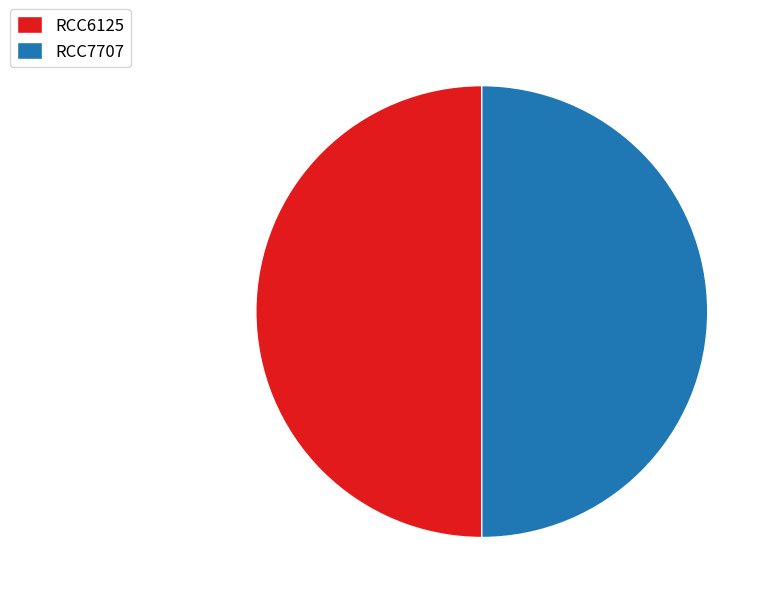

How many segments does this pie chart have?

2